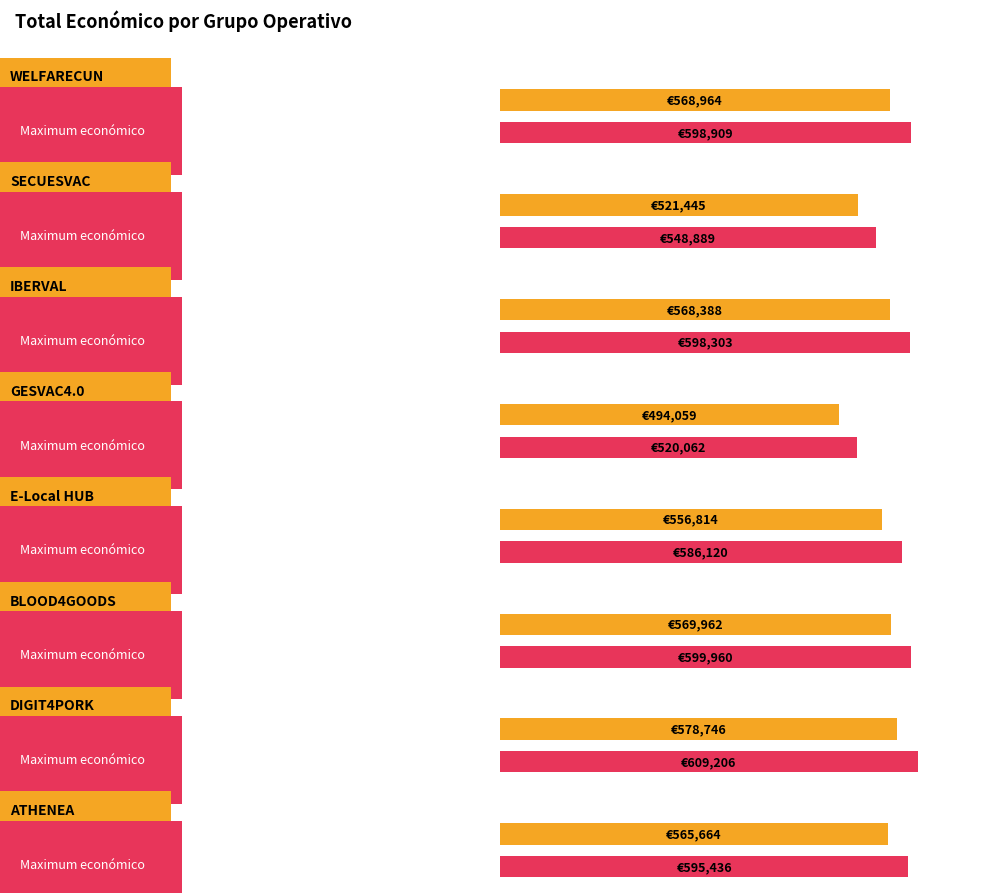

Approximately how many times larger is the value at DIGIT4PORK compared to BLOOD4GOODS?

1.0